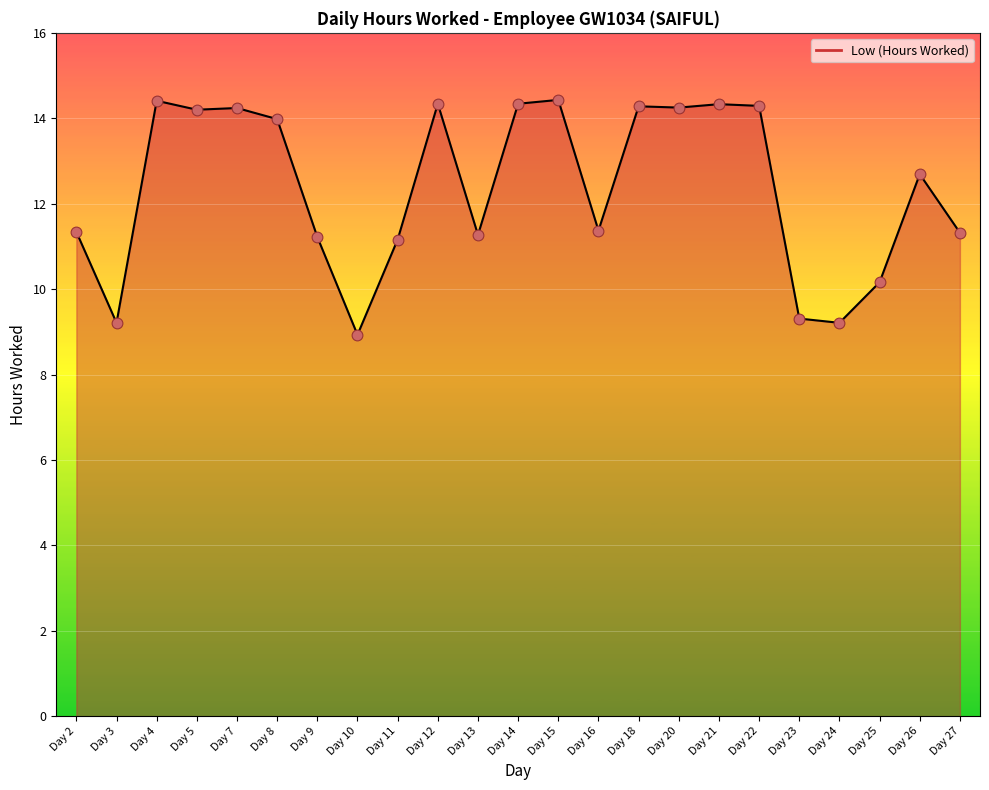

What is the change in value from Day 22 to Day 24?

-5.1